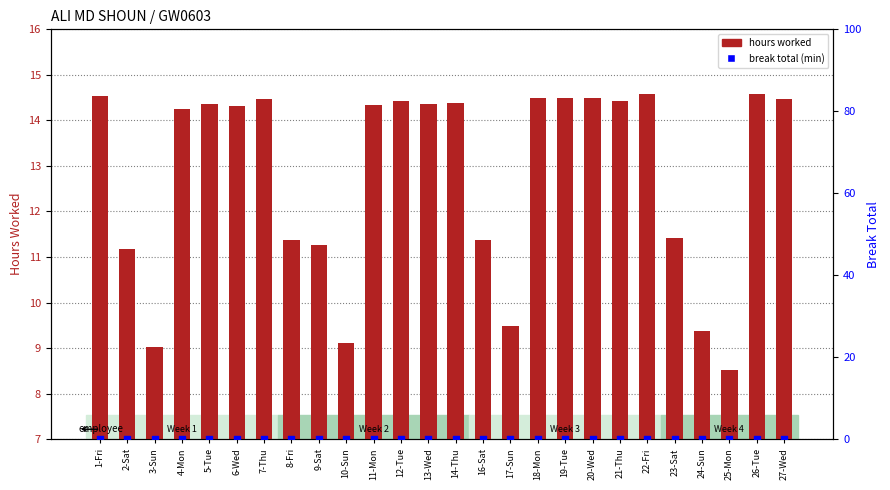

Which series contains the lowest Y value?

break total (min)